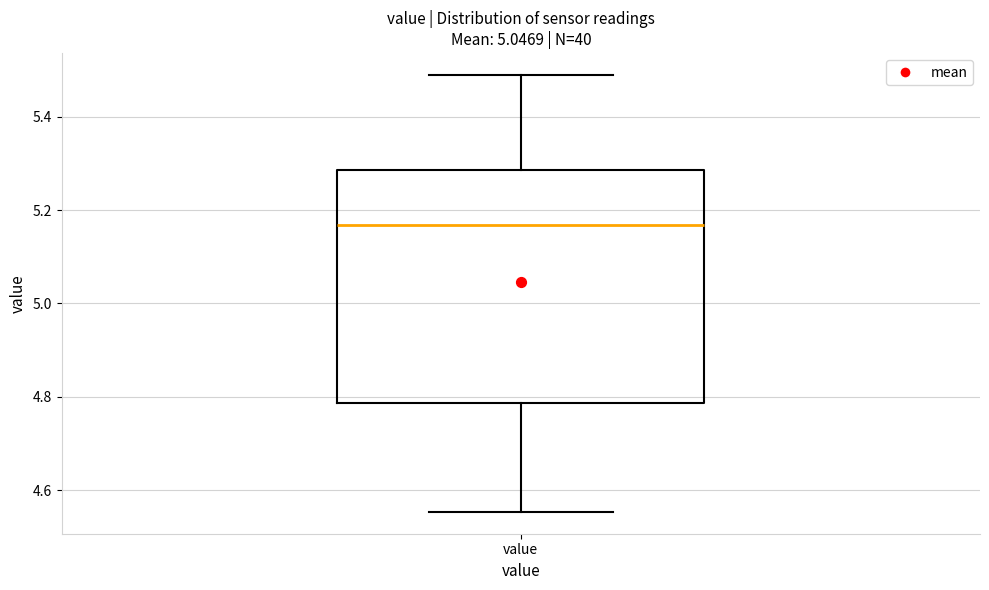

Where does the upper whisker of the box for value end on the y-axis? The values are not printed on the chart, so give them approximately, as read against the axis.

5.48